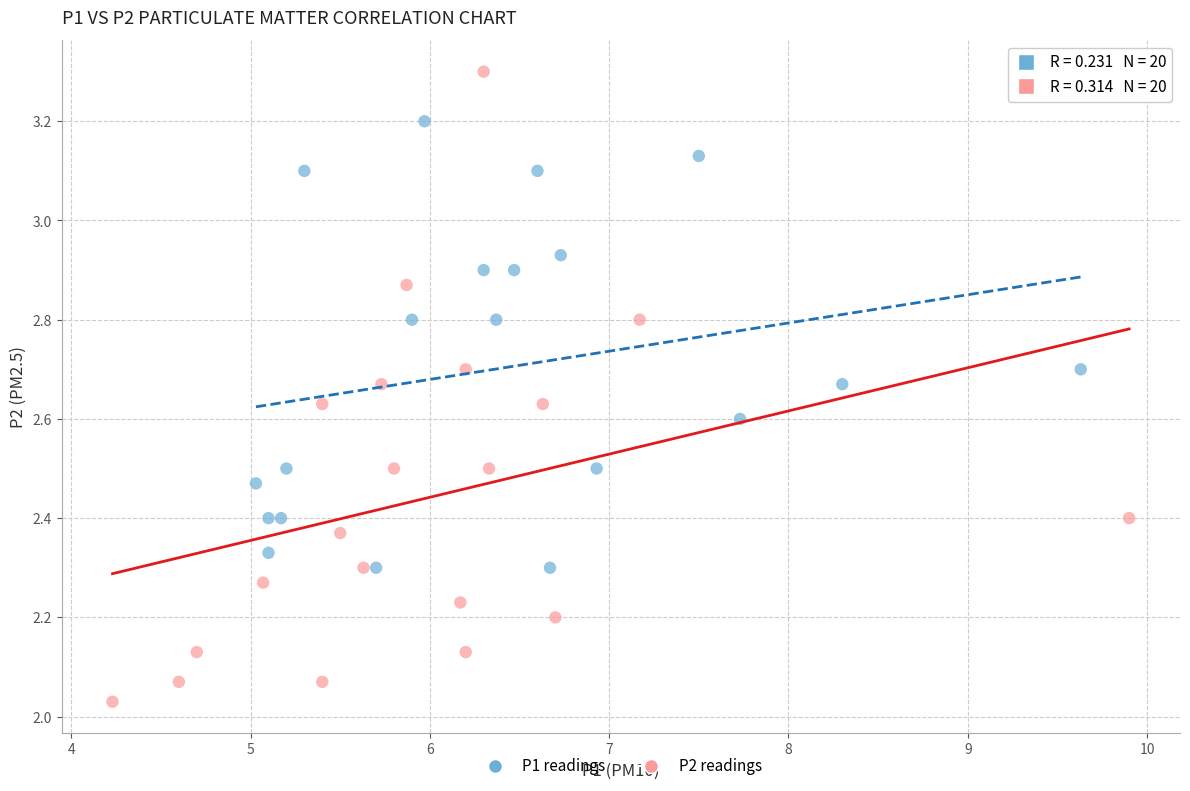

Which series has the widest spread of Y values?

P2 readings